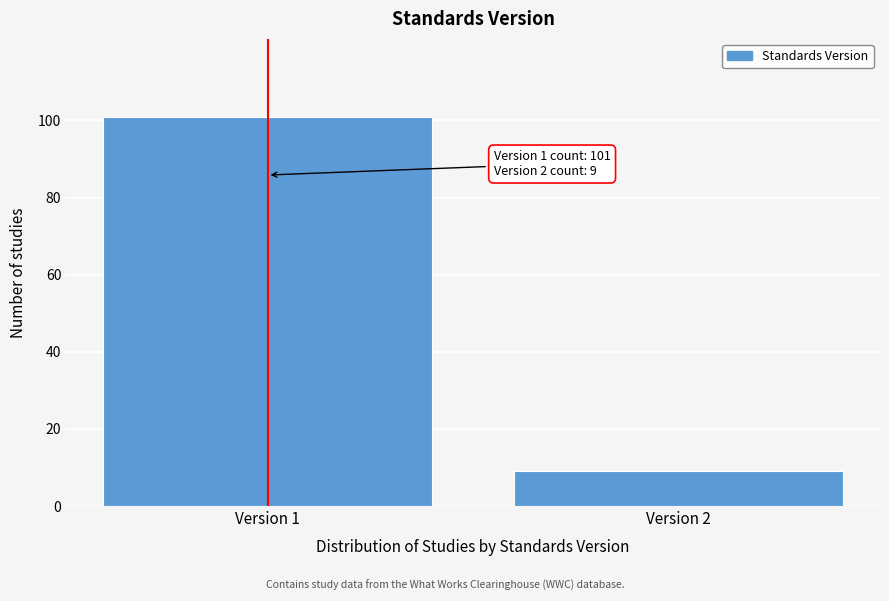

Reading left to right, extract all data points from this chart.

Version 1=101	Version 2=9